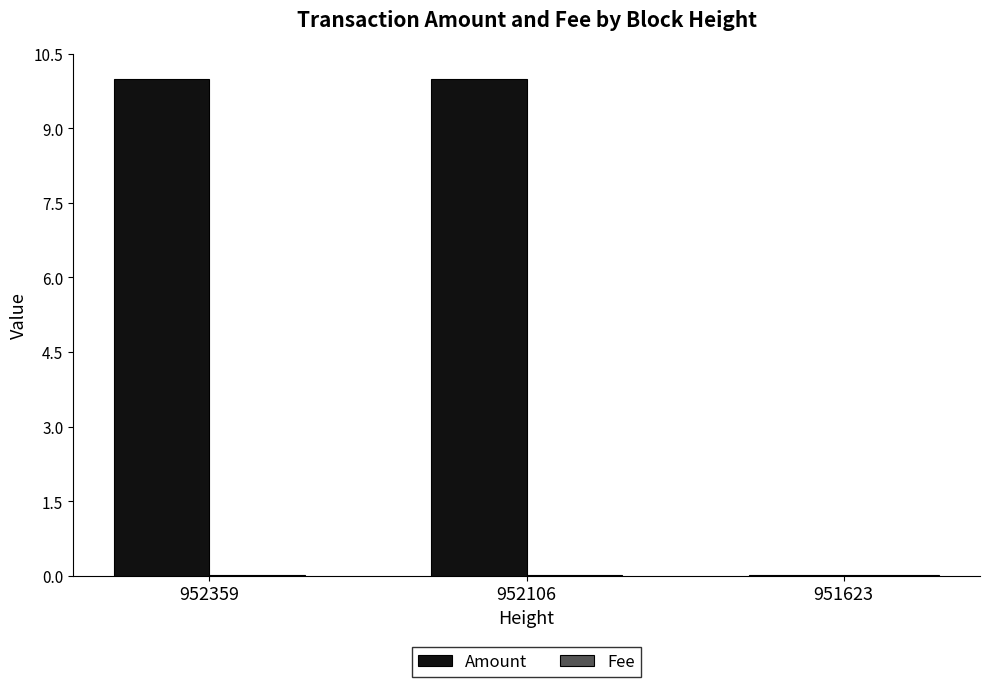

Between 952106 and 951623, which series saw the biggest shift?

Amount